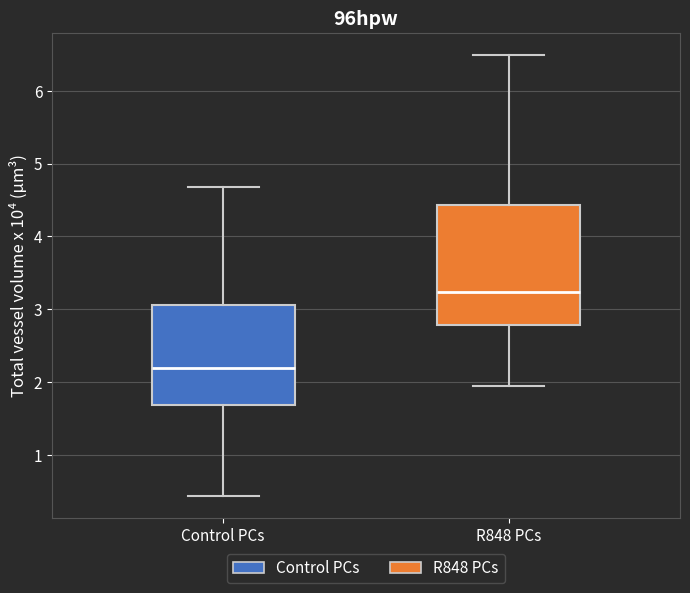

Which box is the tallest, from its lower edge to its upper edge?

R848 PCs